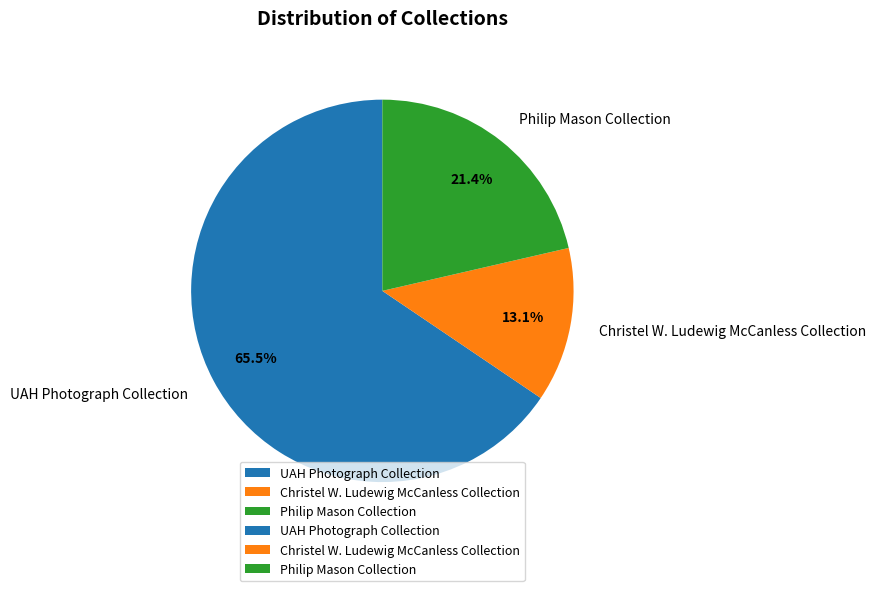

Rank the categories by value from highest to lowest.

UAH Photograph Collection, Philip Mason Collection, Christel W. Ludewig McCanless Collection